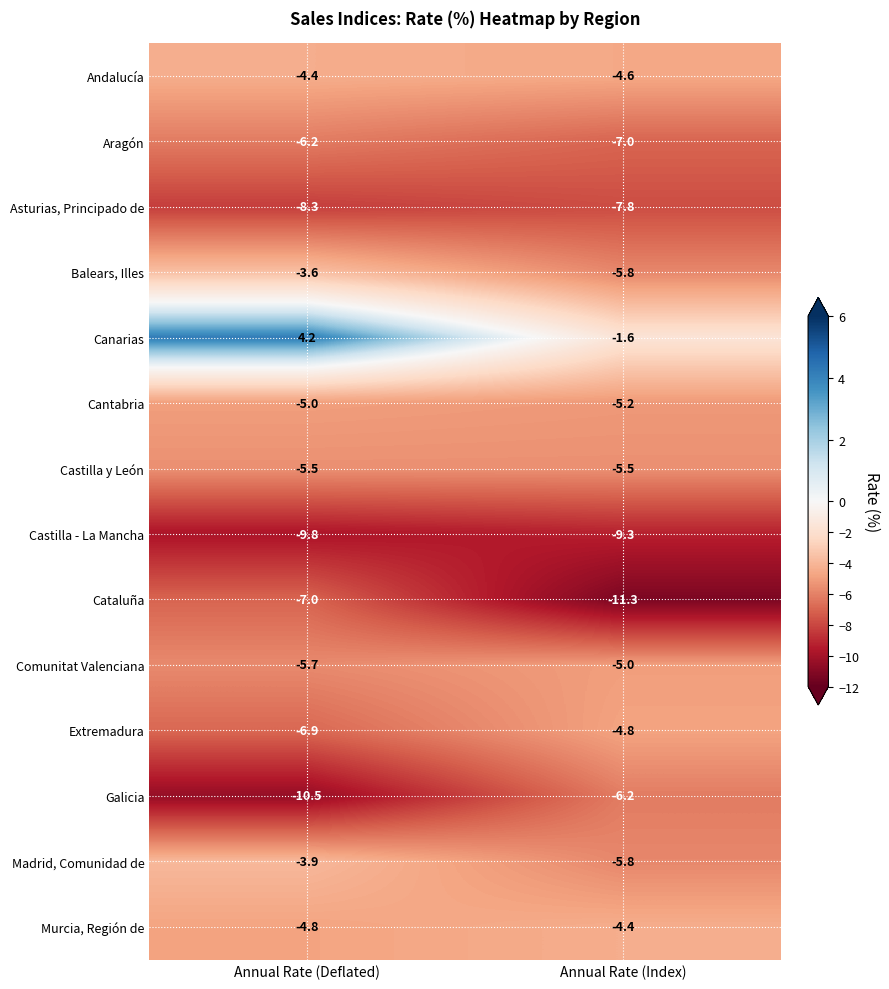

What is the difference between the maximum and minimum values in the Extremadura series?

2.1